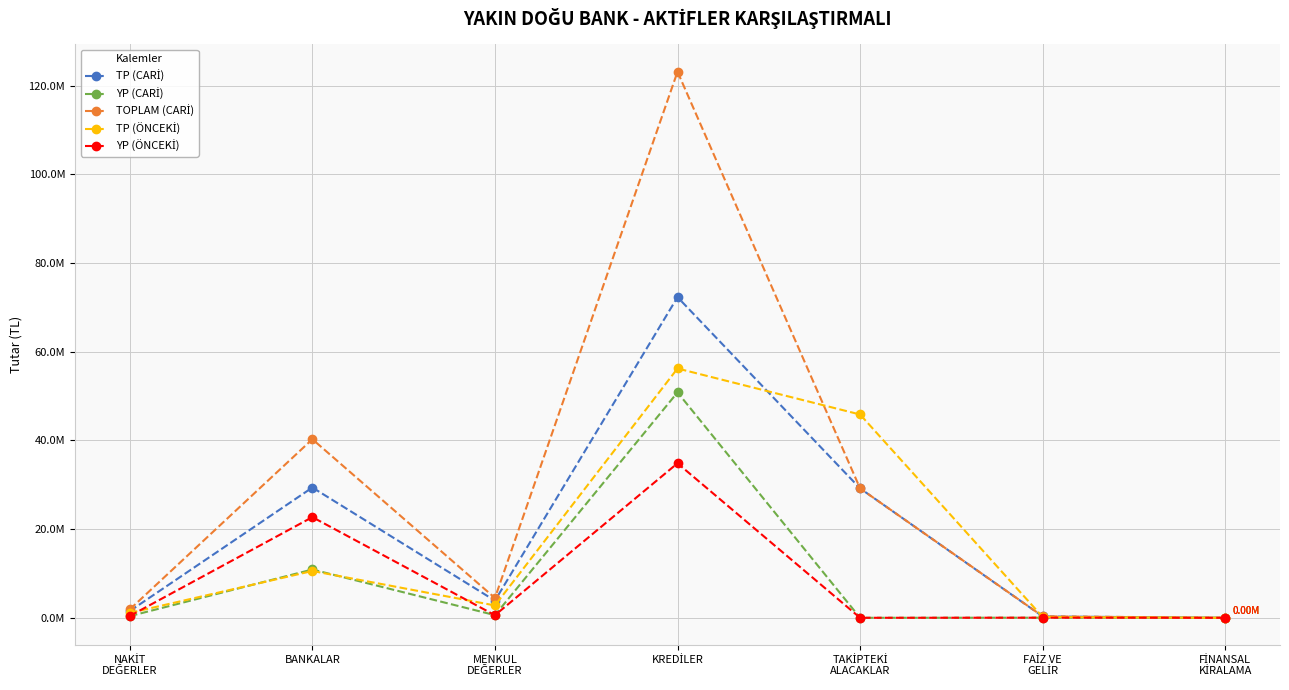

Is it true that TOPLAM (CARİ) equals 343373 at FAİZ VE
GELİR?

True